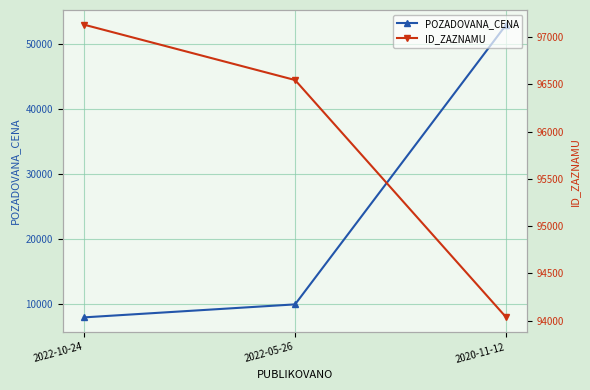

Between 2022-05-26 and 2020-11-12, which series saw the biggest shift?

POZADOVANA_CENA